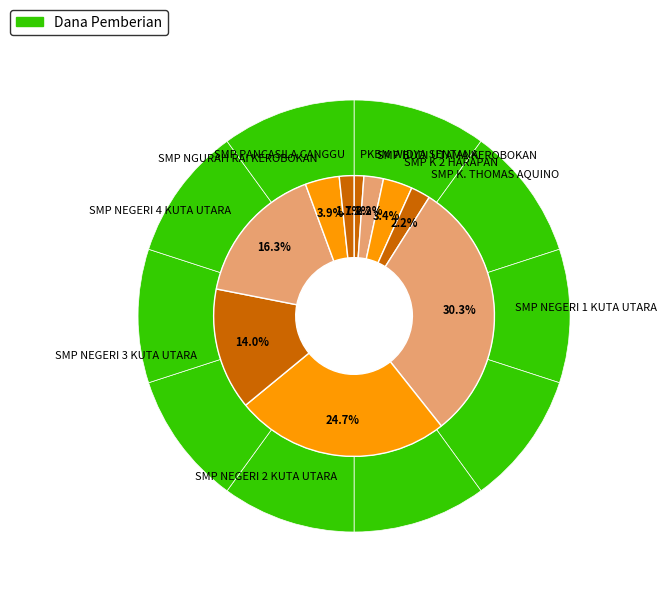

What is the largest slice in the pie chart?

SMP NEGERI 1 KUTA UTARA